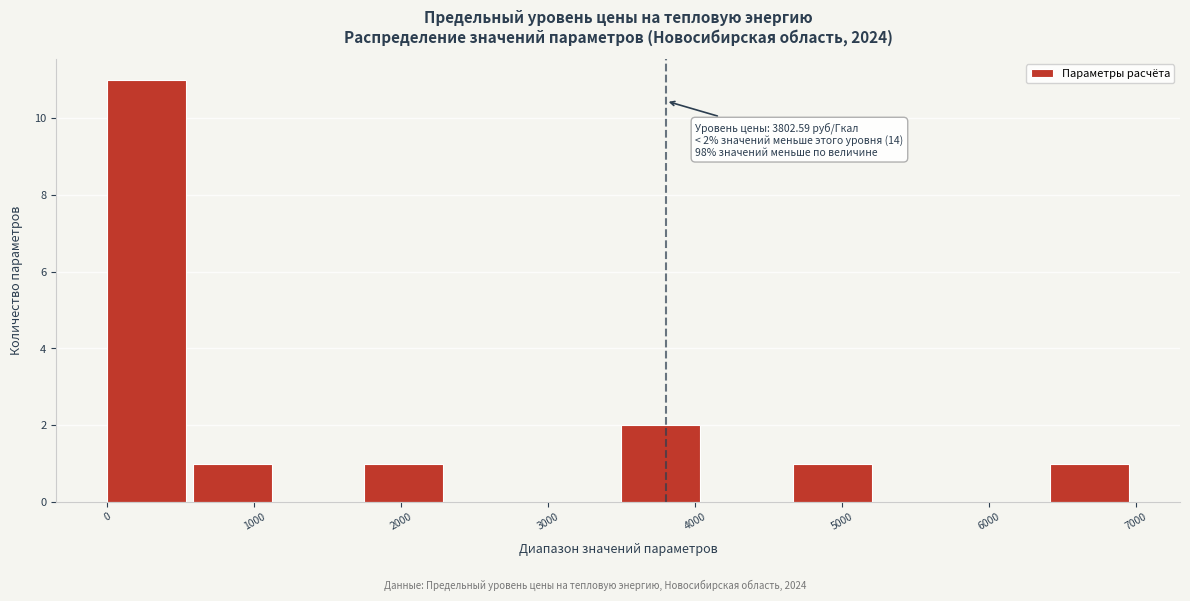

Which range on the x-axis has the tallest bar?

0 to 600